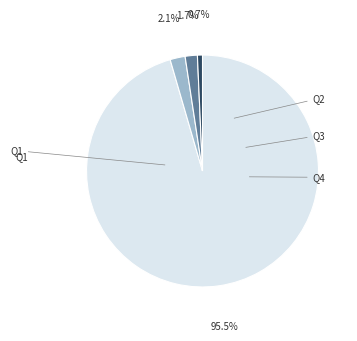

Is there any slice that represents more than half of the pie?

Yes